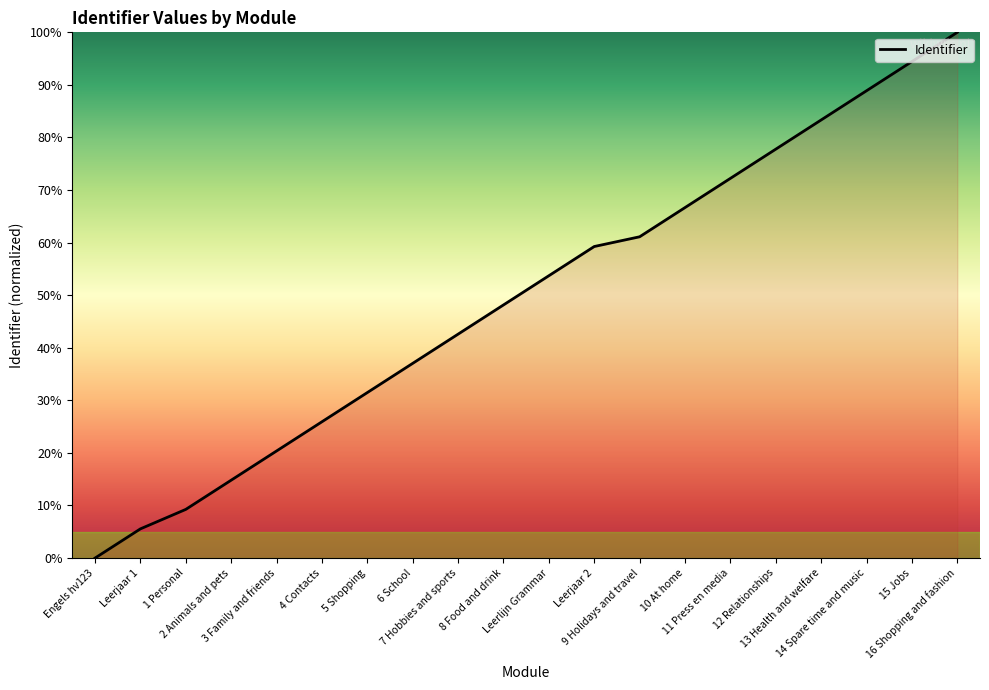

List the labels in order of value, largest first.

16 Shopping and fashion, 15 Jobs, 14 Spare time and music, 13 Health and welfare, 12 Relationships, 11 Press en media, 10 At home, 9 Holidays and travel, Leerjaar 2, Leerlijn Grammar, 8 Food and drink, 7 Hobbies and sports, 6 School, 5 Shopping, 4 Contacts, 3 Family and friends, 2 Animals and pets, 1 Personal, Leerjaar 1, Engels hv123